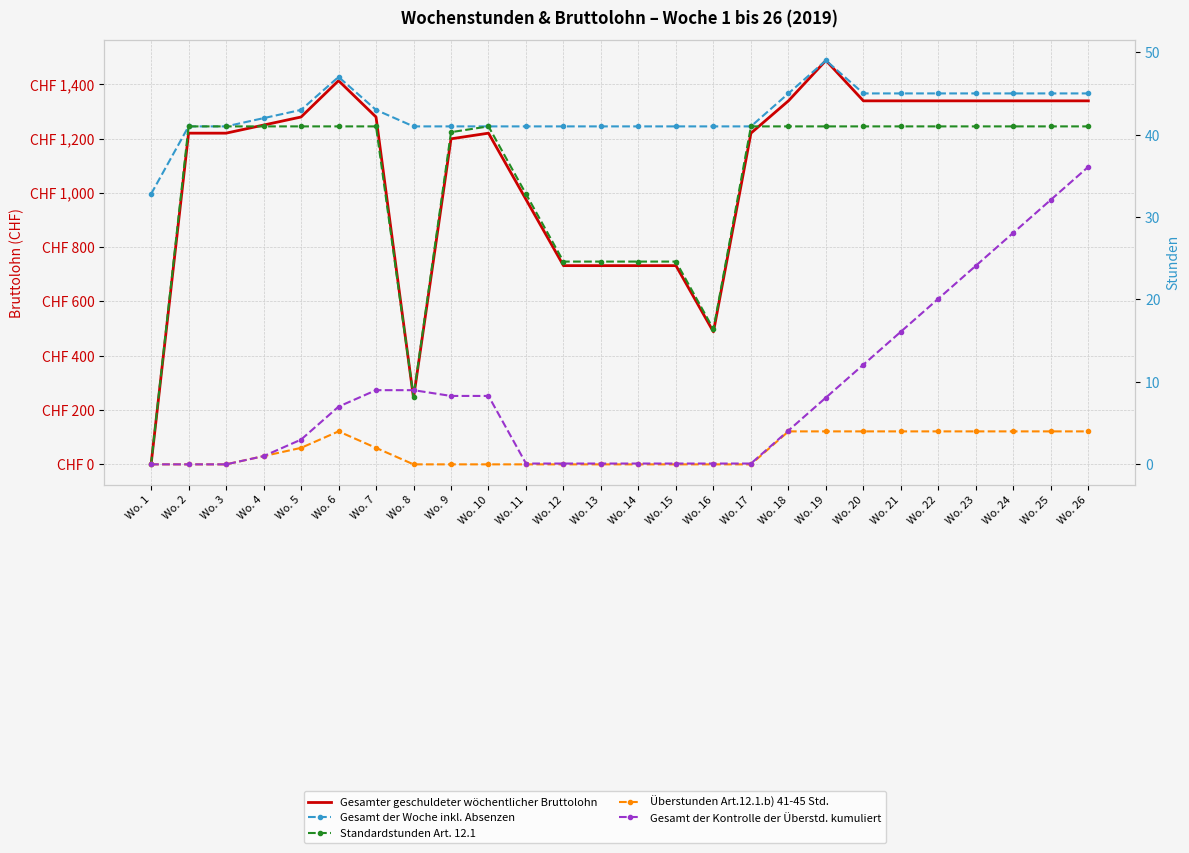

Is it true that Gesamt der Kontrolle der Überstd. kumuliert equals 0.2 at Wo. 11?

False